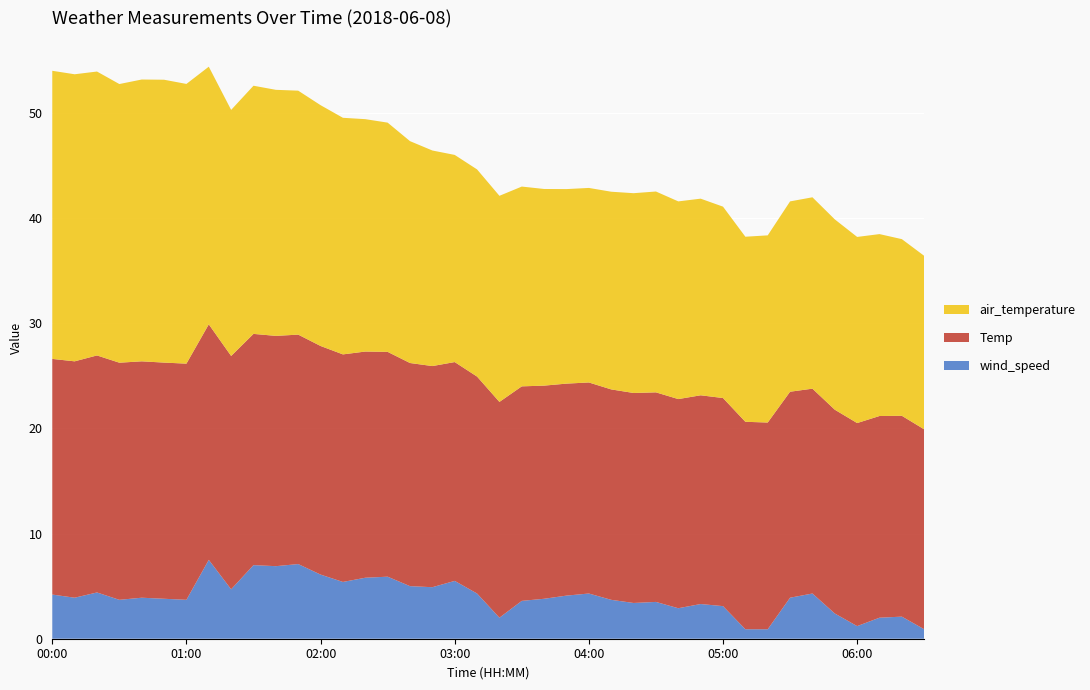

Reading right to left, extract all data points from this chart.

wind_speed: 06:30=0.9	06:20=2.1	06:10=2.0	06:00=1.2	05:50=2.4	05:40=4.3	05:30=3.9	05:20=0.9	05:10=0.9	05:00=3.1	04:50=3.3	04:40=2.9	04:30=3.5	04:20=3.4	04:10=3.7	04:00=4.3	03:50=4.1	03:40=3.8	03:30=3.6	03:20=2.0	03:10=4.3	03:00=5.5	02:50=4.9	02:40=5.0	02:30=5.9	02:20=5.8	02:10=5.4	02:00=6.1	01:50=7.1	01:40=6.9	01:30=7.0	01:20=4.7	01:10=7.5	01:00=3.7	00:50=3.8	00:40=3.9	00:30=3.7	00:20=4.4	00:10=3.9	00:00=4.2
Temp: 06:30=19.0	06:20=19.1	06:10=19.2	06:00=19.3	05:50=19.4	05:40=19.5	05:30=19.6	05:20=19.7	05:10=19.7	05:00=19.8	04:50=19.9	04:40=19.9	04:30=19.9	04:20=20.0	04:10=20.0	04:00=20.1	03:50=20.2	03:40=20.3	03:30=20.4	03:20=20.5	03:10=20.6	03:00=20.8	02:50=21.0	02:40=21.2	02:30=21.4	02:20=21.5	02:10=21.6	02:00=21.7	01:50=21.8	01:40=21.9	01:30=22.0	01:20=22.2	01:10=22.4	01:00=22.5	00:50=22.5	00:40=22.5	00:30=22.6	00:20=22.5	00:10=22.5	00:00=22.4
air_temperature: 06:30=16.5	06:20=16.8	06:10=17.3	06:00=17.7	05:50=18.1	05:40=18.2	05:30=18.1	05:20=17.8	05:10=17.6	05:00=18.2	04:50=18.7	04:40=18.8	04:30=19.1	04:20=19.0	04:10=18.8	04:00=18.5	03:50=18.5	03:40=18.7	03:30=19.0	03:20=19.6	03:10=19.7	03:00=19.7	02:50=20.5	02:40=21.1	02:30=21.8	02:20=22.1	02:10=22.5	02:00=22.9	01:50=23.2	01:40=23.4	01:30=23.6	01:20=23.4	01:10=24.5	01:00=26.6	00:50=26.9	00:40=26.8	00:30=26.5	00:20=27.0	00:10=27.3	00:00=27.4